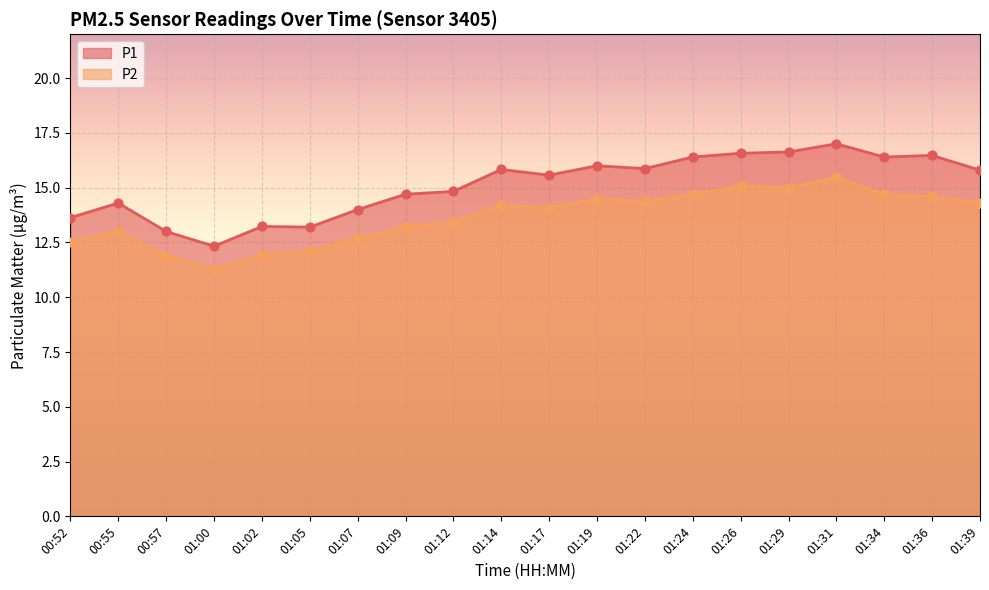

Which series reaches the minimum Y coordinate?

P2